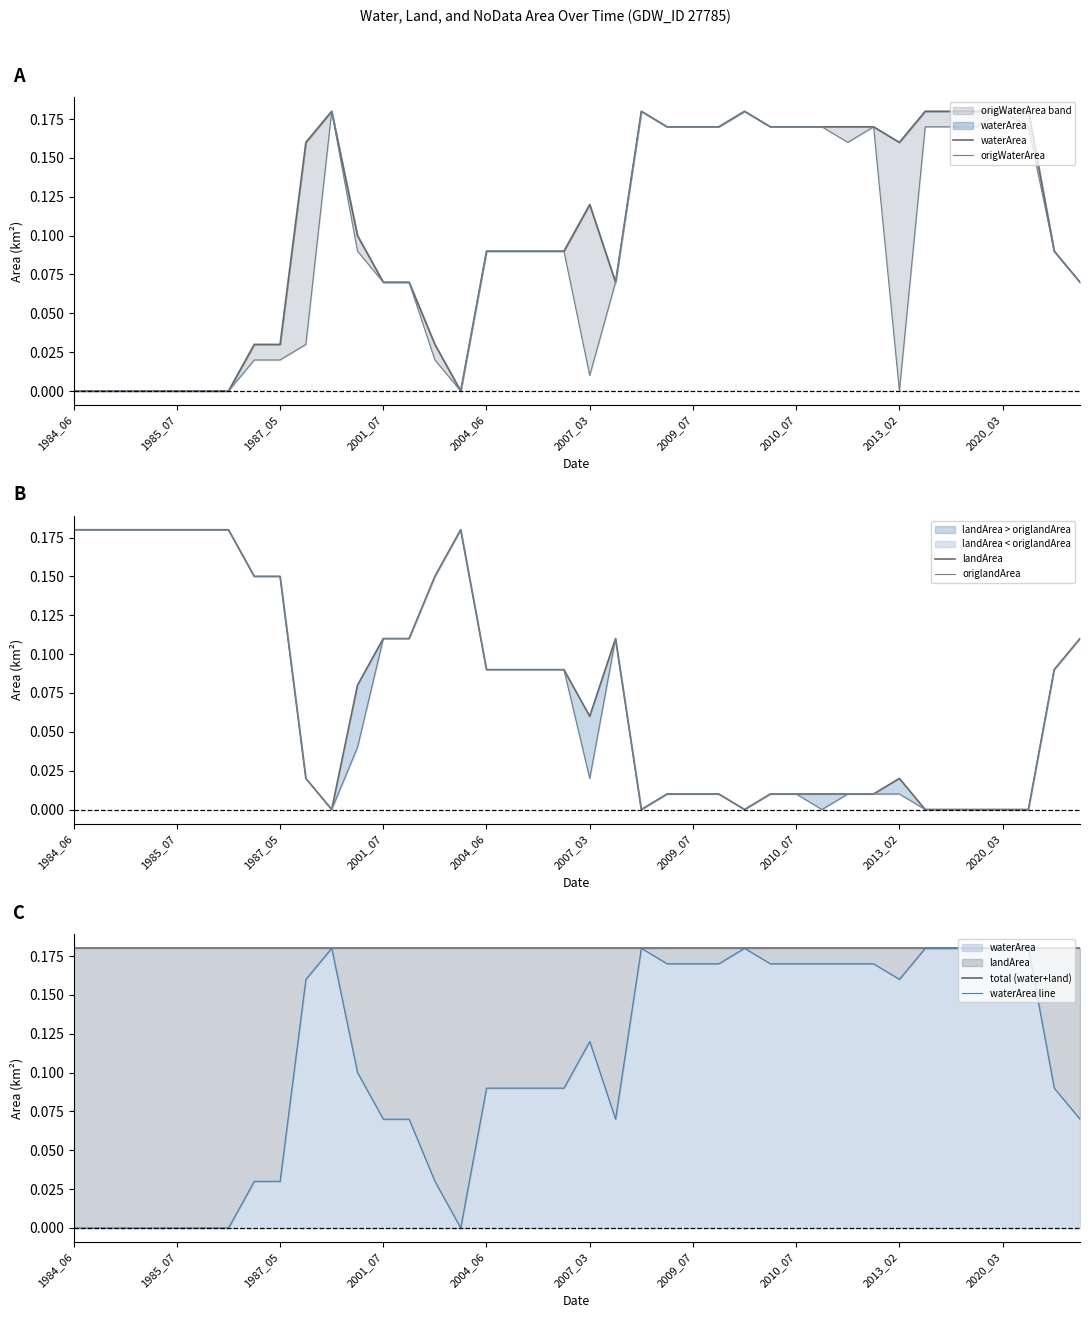

True or false: total (water+land) has more than 0 interior local peaks.

False